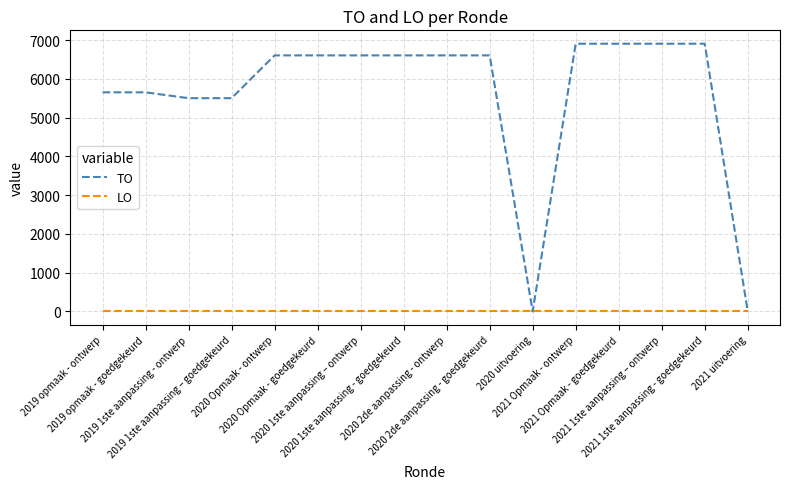

At how many categories does at least one series exceed 1485?

14